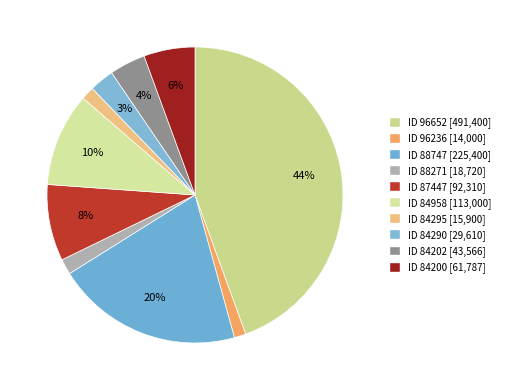

Which slice is the smallest?

96236